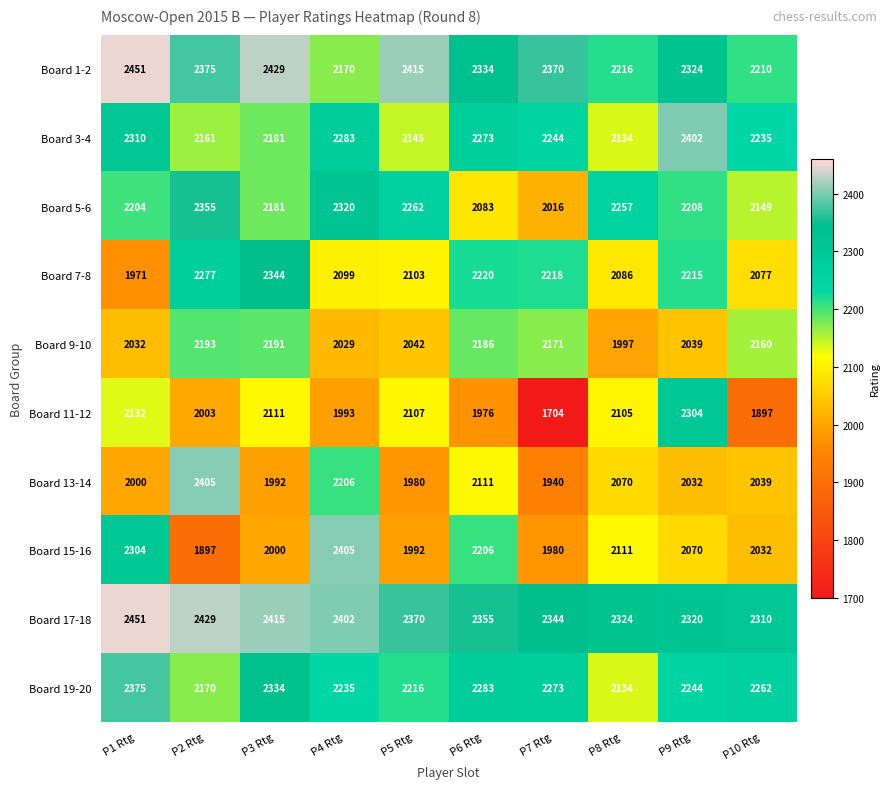

What value does the Board 19-20 series have at P1 Rtg, to the nearest 10?

2380